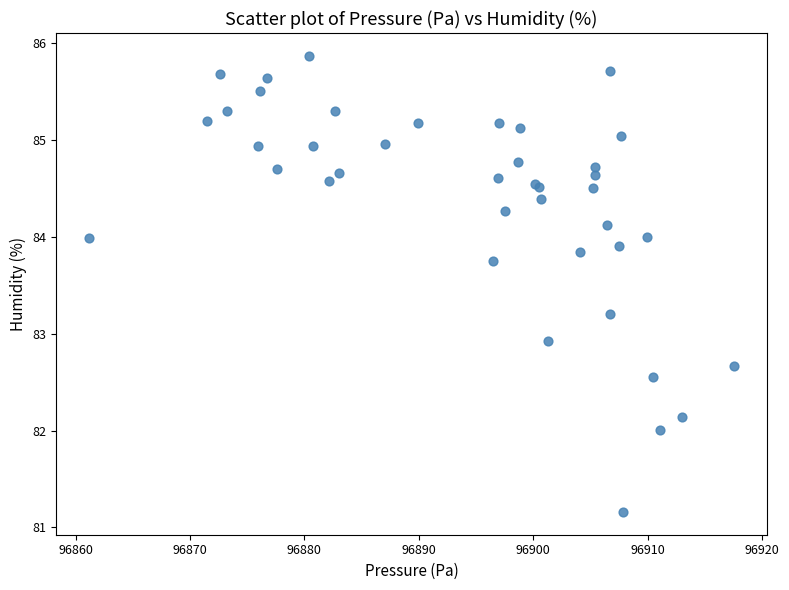

What Y value in the scatter plot is closest to 83?

82.9